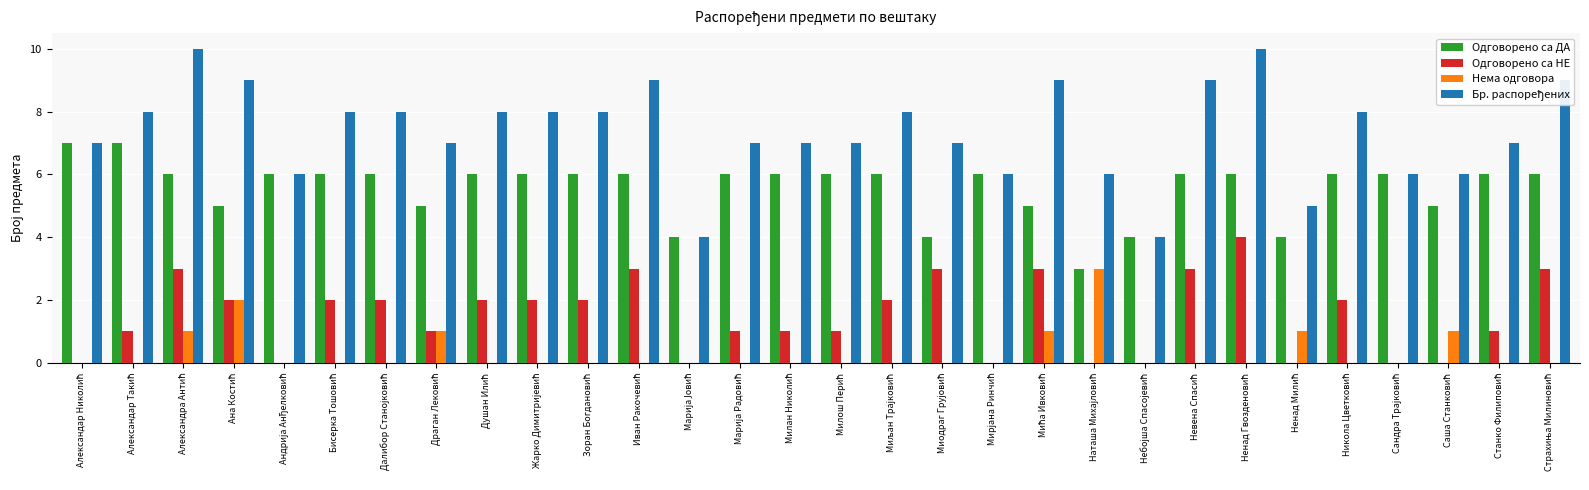

What is the sum of the Одговорено са НЕ values at Драган Лековић and Иван Ракочевић?

4